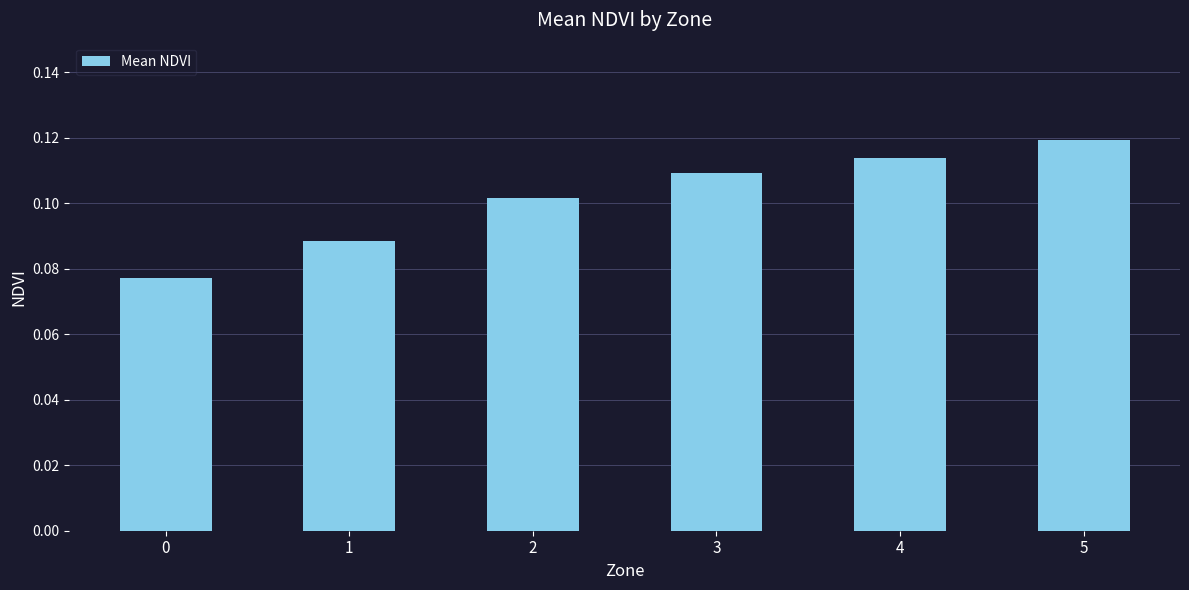

Count the values in the range 0 to 1.

6